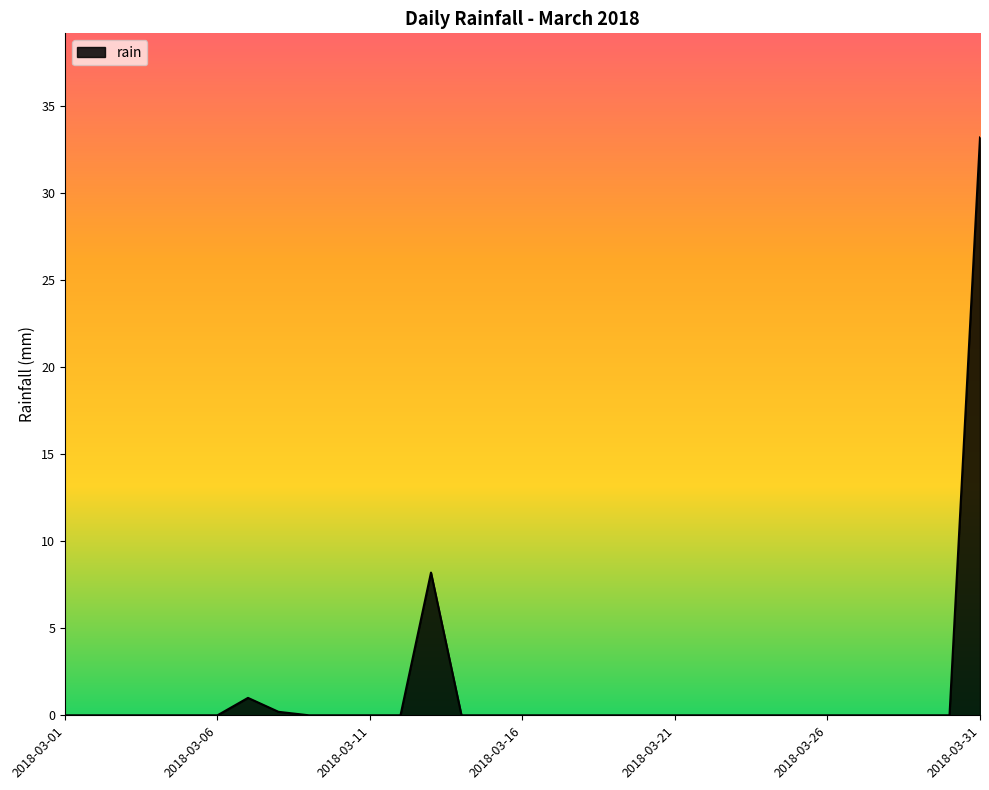

What is the maximum value shown in the chart?

33.2